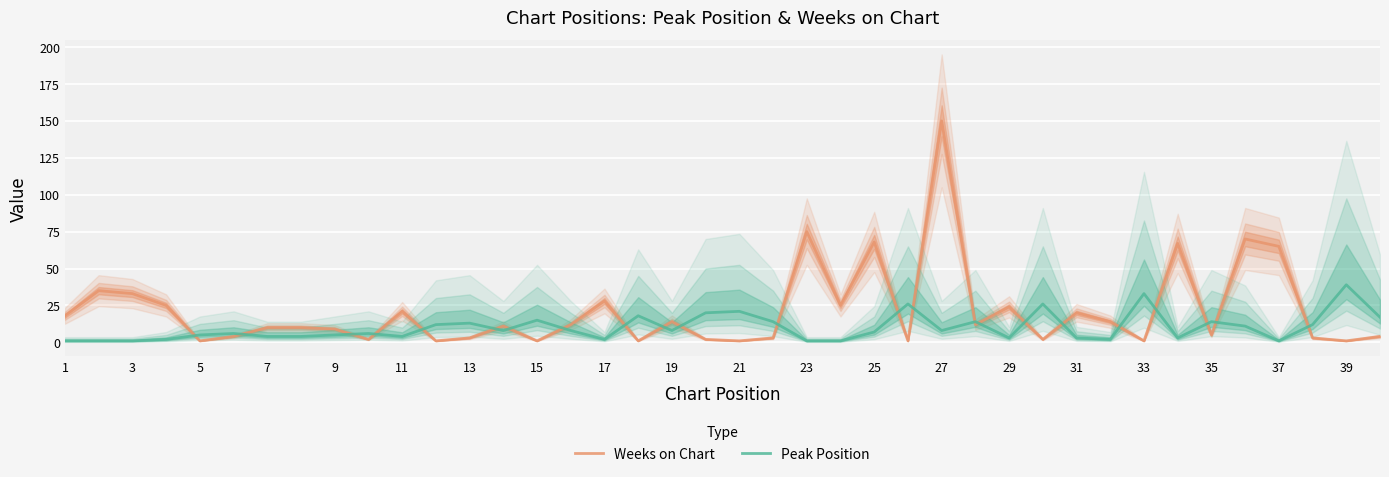

How many data points in Peak Position are above 8?

16